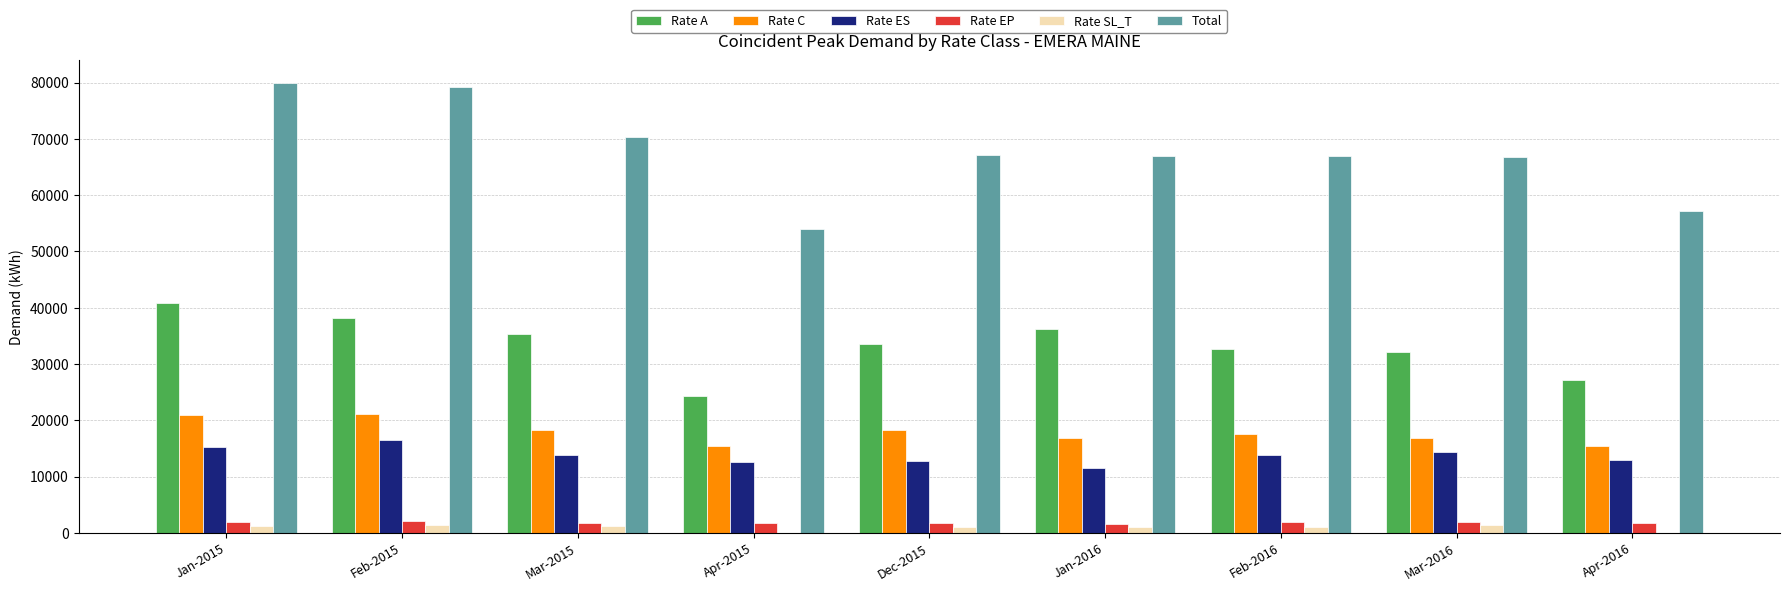

What is the total value across all series at Feb-2016?

133882